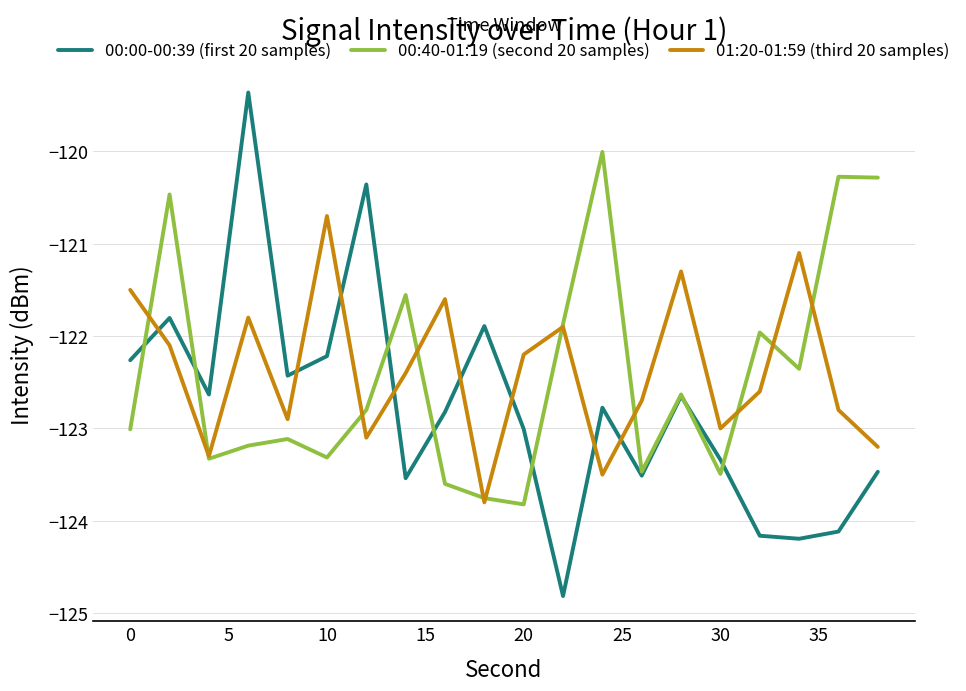

What are all the series names shown in the legend?

00:00-00:39 (first 20 samples), 00:40-01:19 (second 20 samples), 01:20-01:59 (third 20 samples)